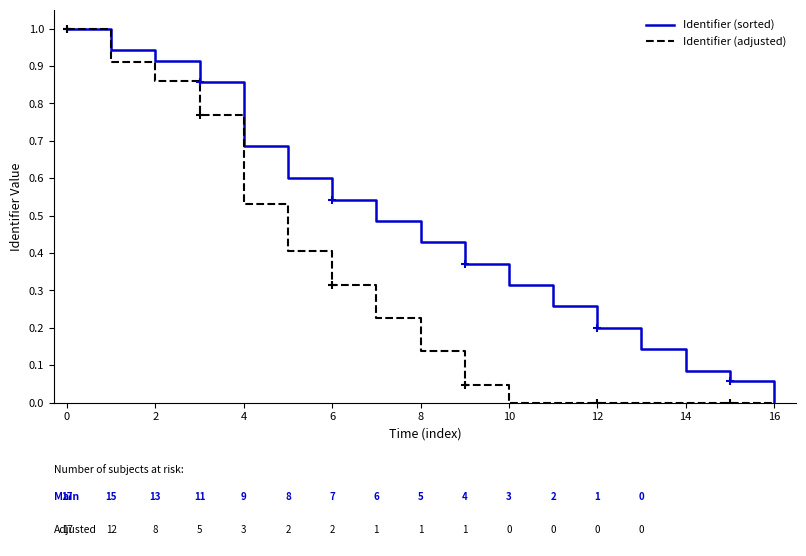

Rank the series by their average value, from highest to lowest.

Identifier (sorted), Identifier (adjusted)